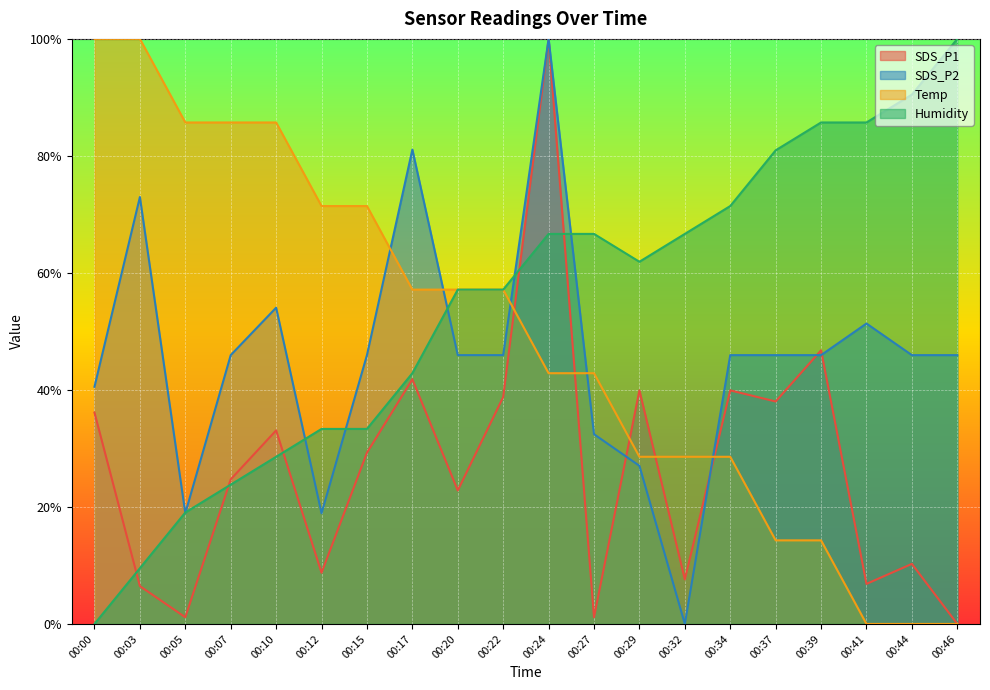

True or false: SDS_P1 has a value of 22.8 at 00:20.

True